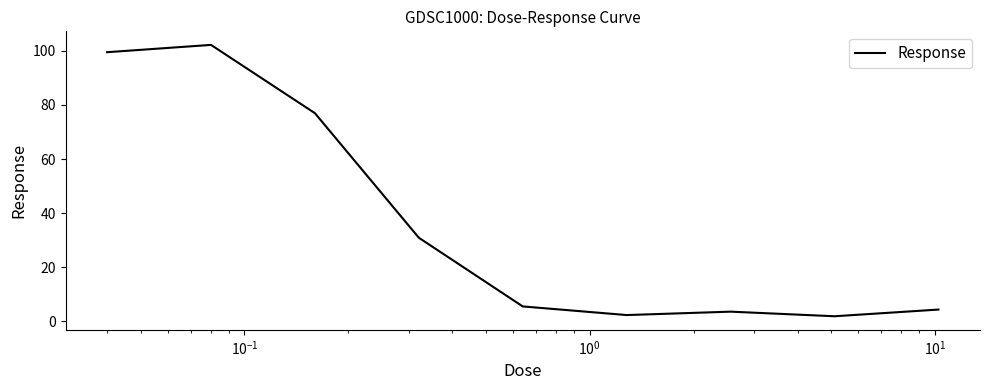

What is the average value?

36.4